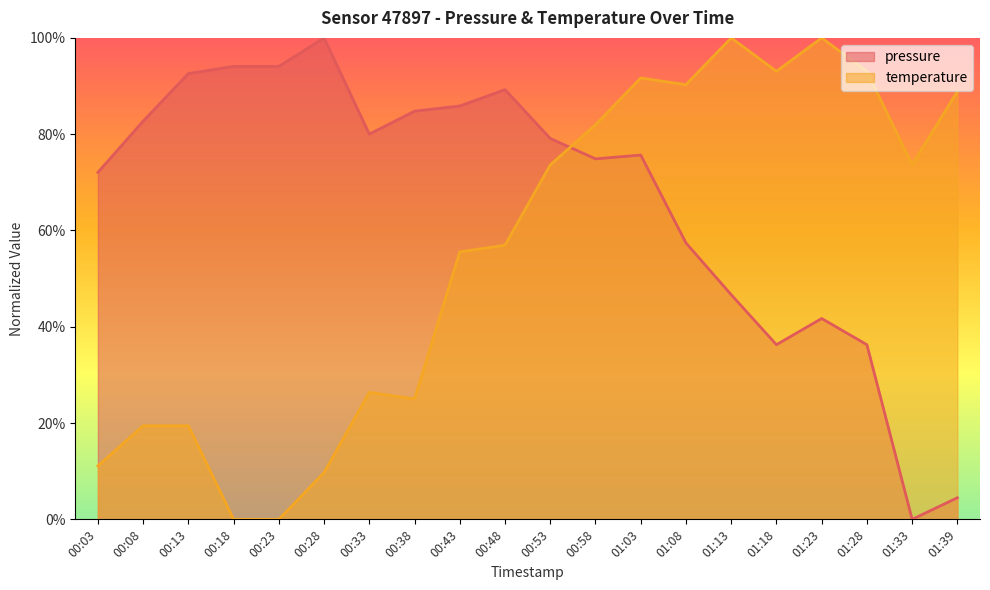

Between which two adjacent categories do temperature and pressure first intersect?

00:53 and 00:58